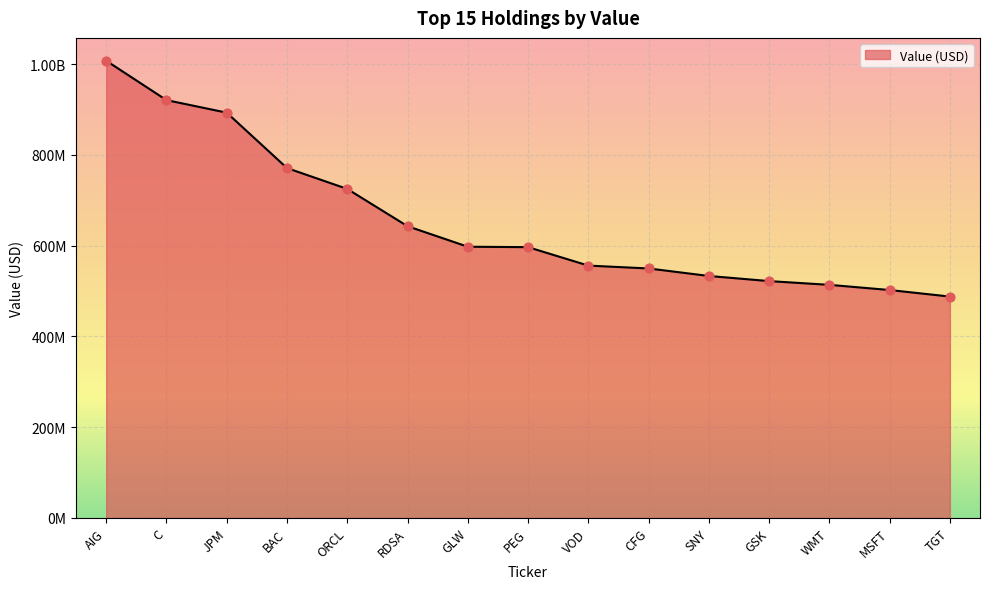

Is this an area chart (filled region under the line)?

Yes